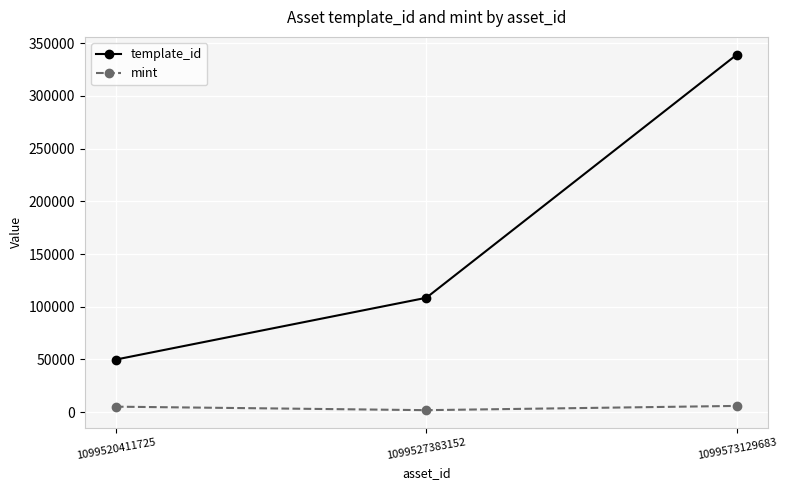

How many lines are shown in the chart?

2